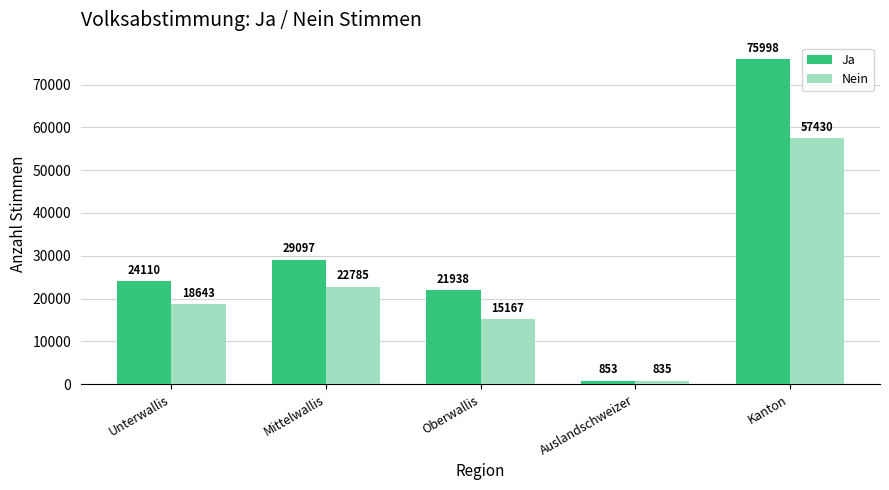

Where is Ja nearest to the value 38425?

Mittelwallis